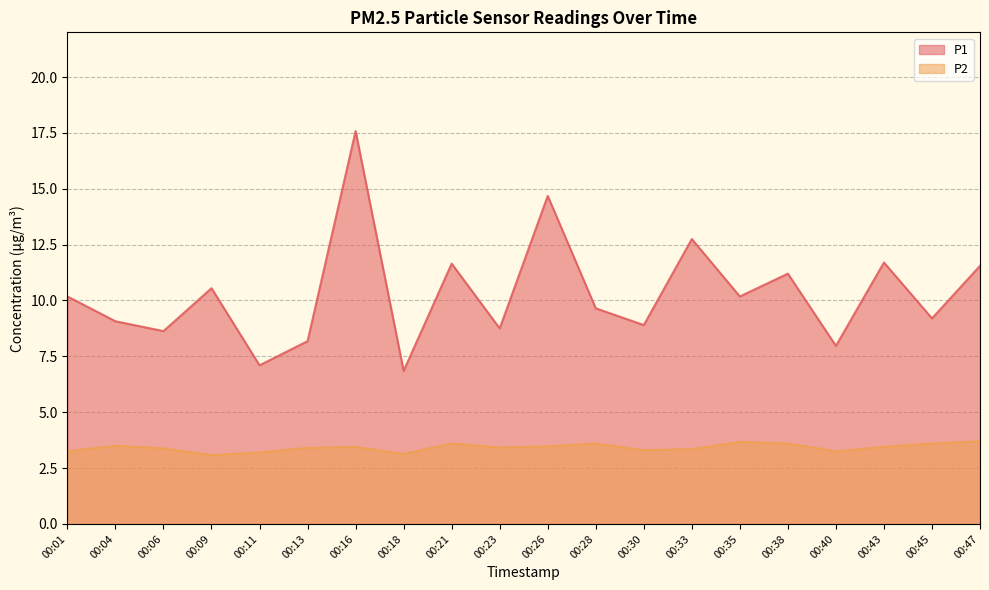

What is the sum of the P2 values at 00:04 and 00:30?

6.8